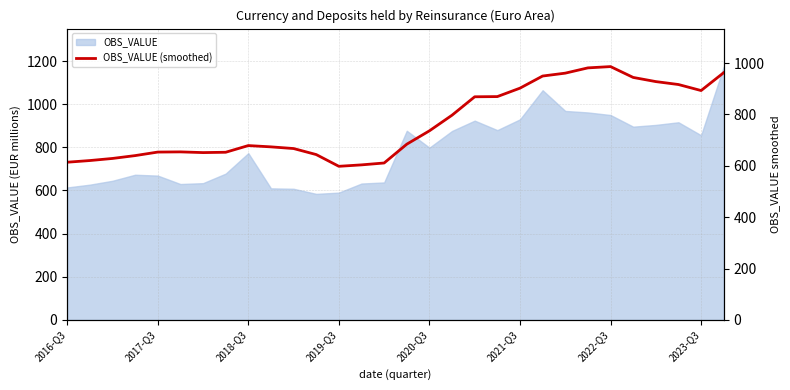

The value at 2023-Q3 is 893.1. True or false?

True